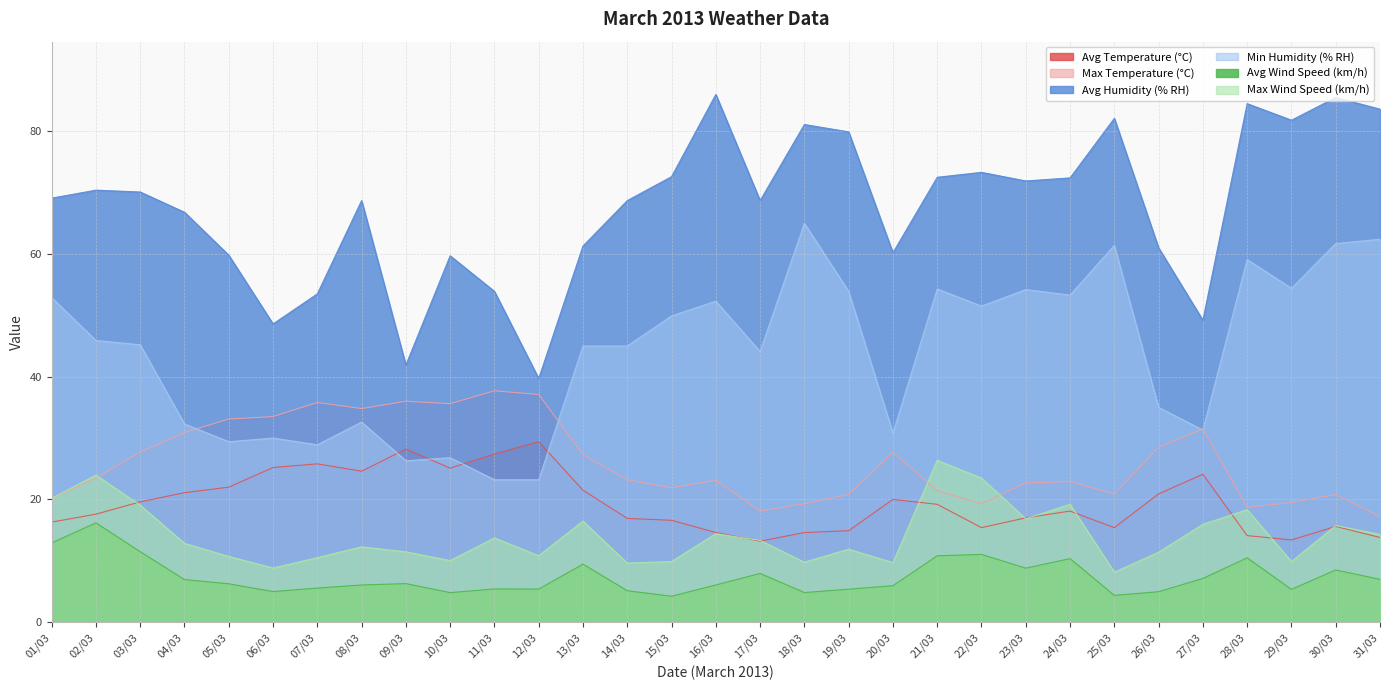

Reading left to right, what are all the values shown in this chart?

Avg Temperature (°C): 16.3	17.6	19.6	21.1	22.0	25.2	25.8	24.6	28.2	25.1	27.4	29.4	21.5	16.9	16.6	14.6	13.2	14.6	14.9	20.0	19.2	15.4	17.0	18.1	15.4	20.9	24.1	14.1	13.4	15.6	13.8
Max Temperature (°C): 20.2	23.5	27.7	30.9	33.1	33.5	35.8	34.8	36.0	35.6	37.7	37.1	27.3	23.2	21.9	23.1	18.1	19.3	20.8	27.7	21.4	19.3	22.7	22.9	20.9	28.5	31.5	18.7	19.5	20.8	17.2
Avg Humidity (% RH): 69.1	70.4	70.1	66.8	59.8	48.6	53.5	68.7	41.9	59.7	53.9	39.7	61.3	68.7	72.6	86.0	68.7	81.1	79.9	60.2	72.5	73.3	71.9	72.4	82.1	61.0	49.2	84.5	81.8	85.5	83.6
Min Humidity (% RH): 52.9	45.9	45.2	32.3	29.4	30.0	28.9	32.6	26.3	26.8	23.2	23.2	45.0	45.0	49.9	52.3	44.1	65.0	53.9	30.8	54.3	51.5	54.2	53.3	61.4	35.0	31.3	59.1	54.4	61.7	62.4
Avg Wind Speed (km/h): 12.9	16.2	11.5	6.9	6.2	5.0	5.5	6.1	6.3	4.8	5.4	5.4	9.4	5.1	4.2	6.1	7.9	4.8	5.4	5.9	10.8	11.0	8.8	10.3	4.4	5.0	7.1	10.5	5.3	8.5	7.0
Max Wind Speed (km/h): 20.2	23.9	19.1	12.8	10.7	8.8	10.5	12.3	11.5	10.0	13.7	10.8	16.5	9.6	9.9	14.4	13.3	9.8	11.9	9.7	26.4	23.5	16.9	19.2	8.1	11.4	15.9	18.3	9.9	15.7	14.3